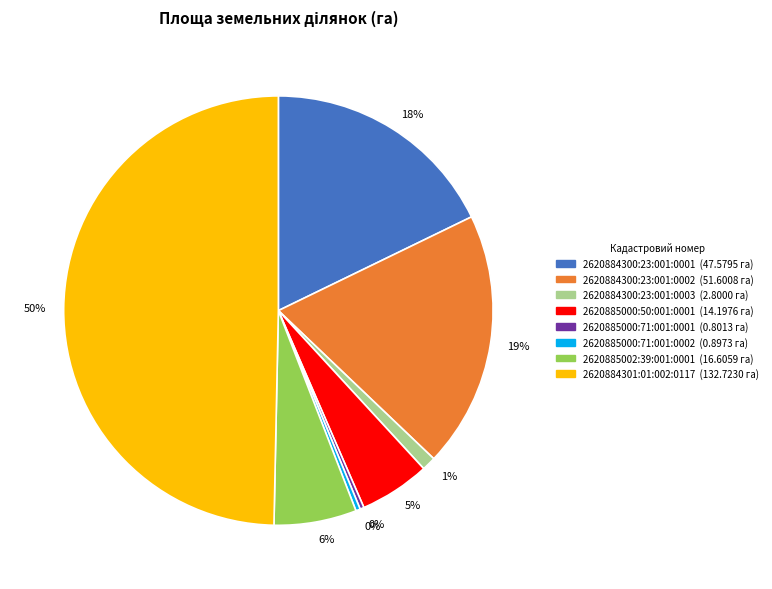

To the nearest percent, what is the average slice percentage?

12%